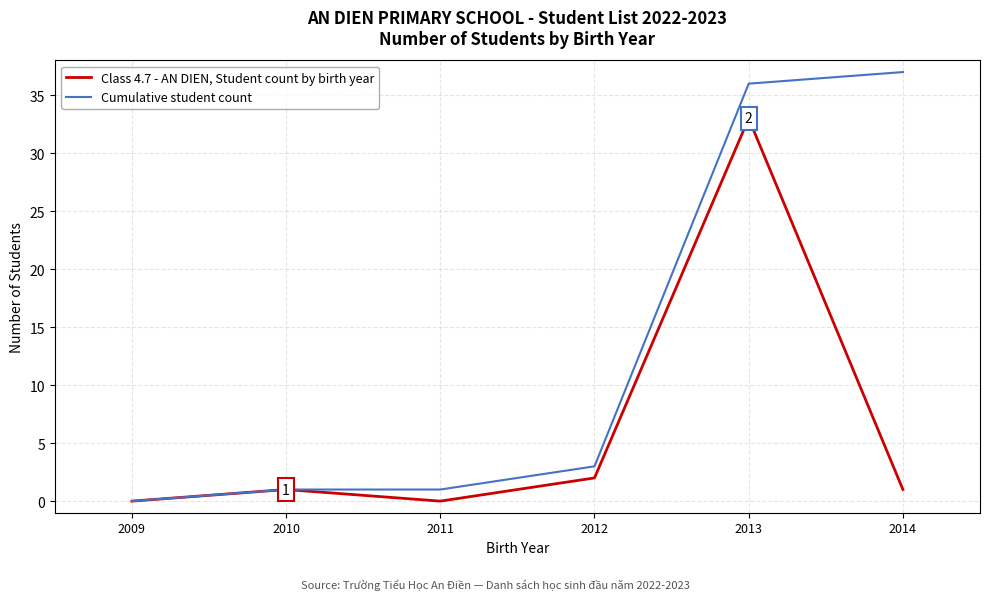

Which series changed the most between 2011 and 2013?

Cumulative student count